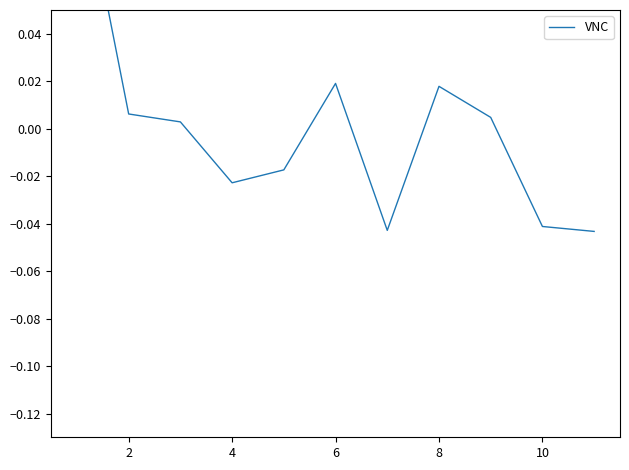

Where is the first local maximum?

8